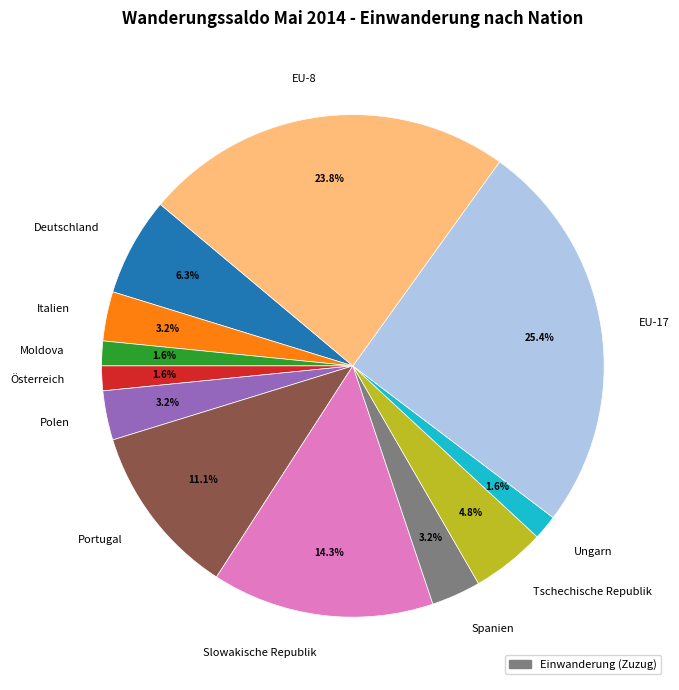

Which has a higher value, Polen or Moldova?

Polen